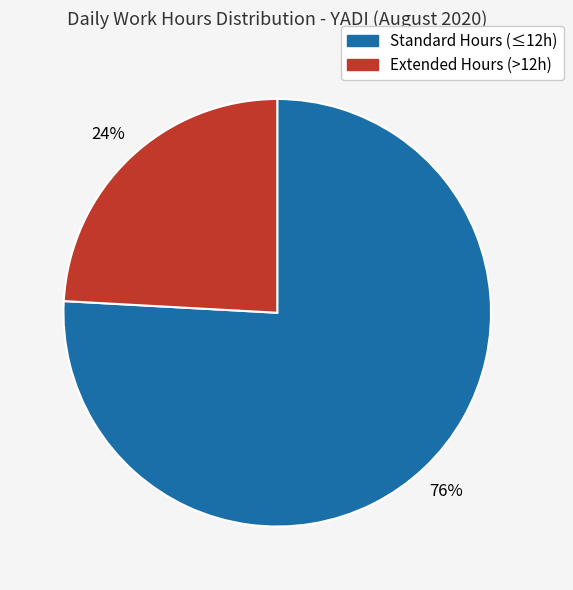

To the nearest percent, what is the difference between the largest and smallest slice percentages?

52%